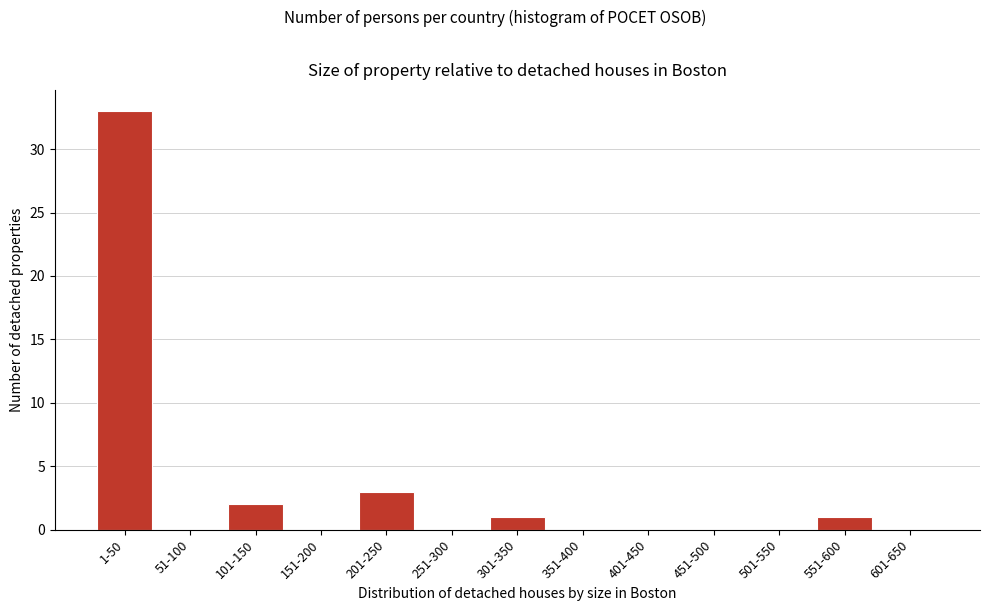

Reading left to right, list all the values displayed in this chart.

1-50=33	51-100=0	101-150=2	151-200=0	201-250=3	251-300=0	301-350=1	351-400=0	401-450=0	451-500=0	501-550=0	551-600=1	601-650=0